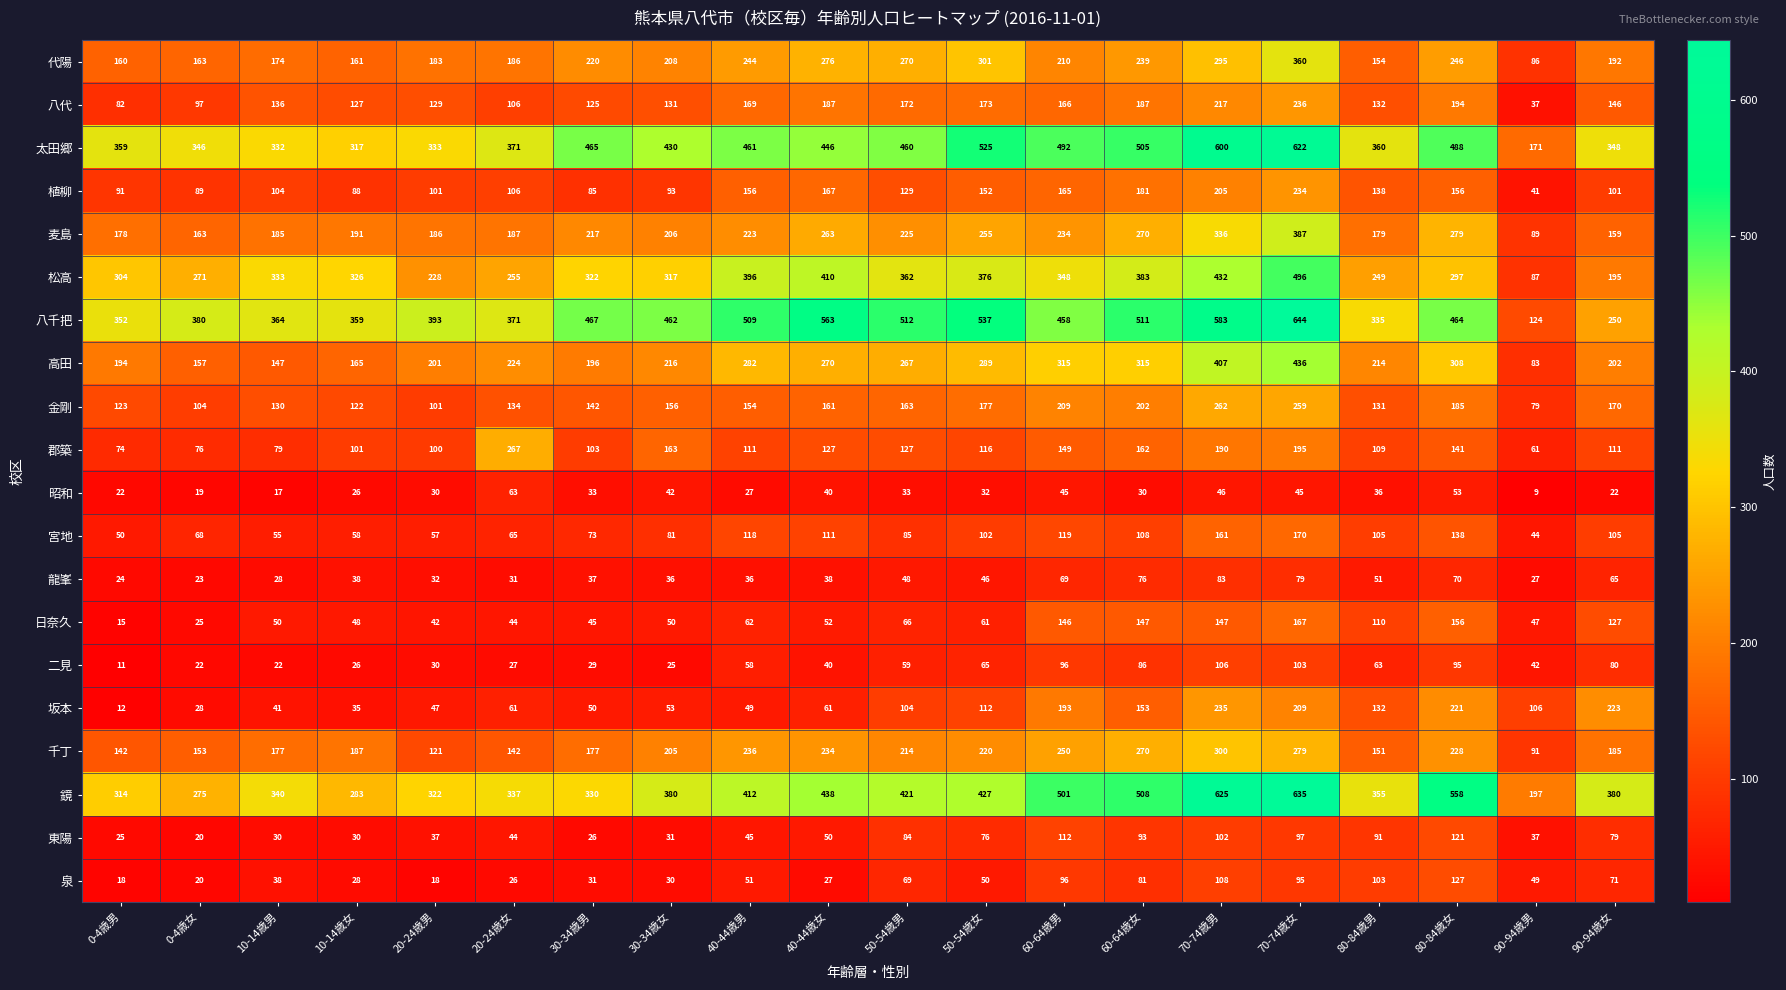

The 坂本 series shows 62 at 10-14歳女. True or false?

False